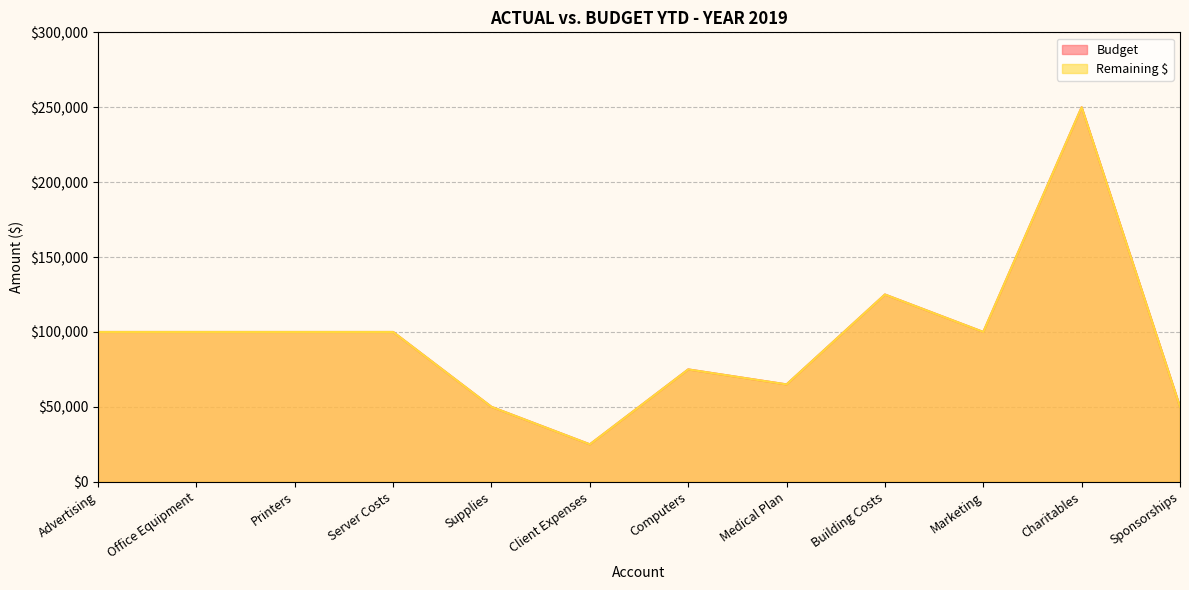

Which label corresponds to the largest value in the chart?

Charitables